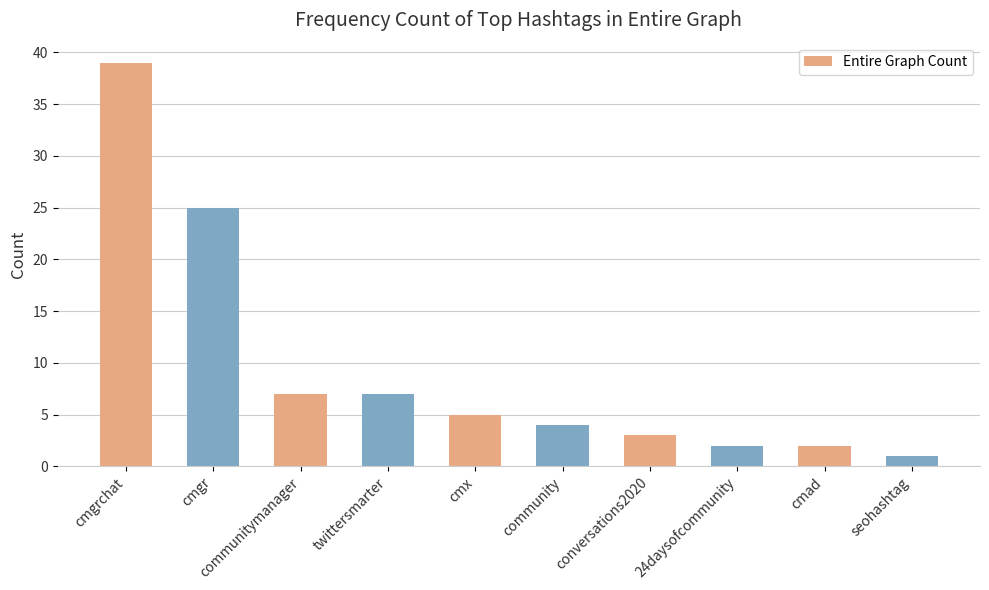

What is the difference between the values at 24daysofcommunity and conversations2020?

1